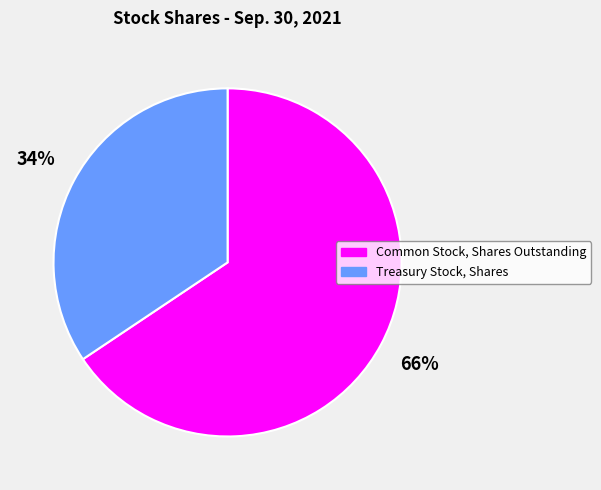

Rank the categories by value from highest to lowest.

Common Stock, Shares Outstanding, Treasury Stock, Shares